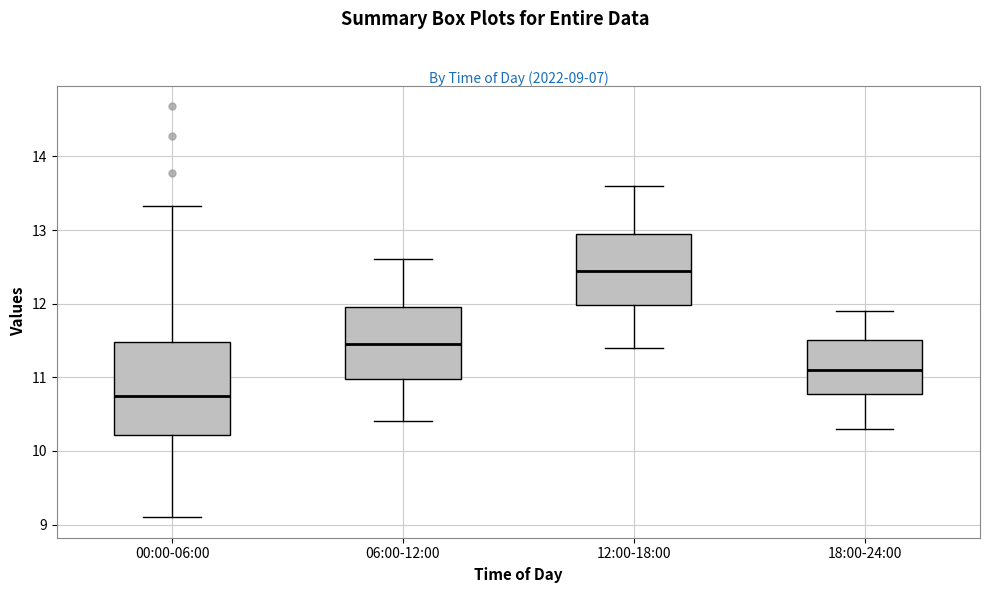

Which box is the tallest, from its lower edge to its upper edge?

00:00-06:00